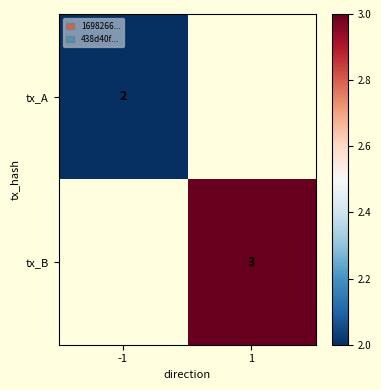

True or false: tx_B has a value of 4 at 1.

False